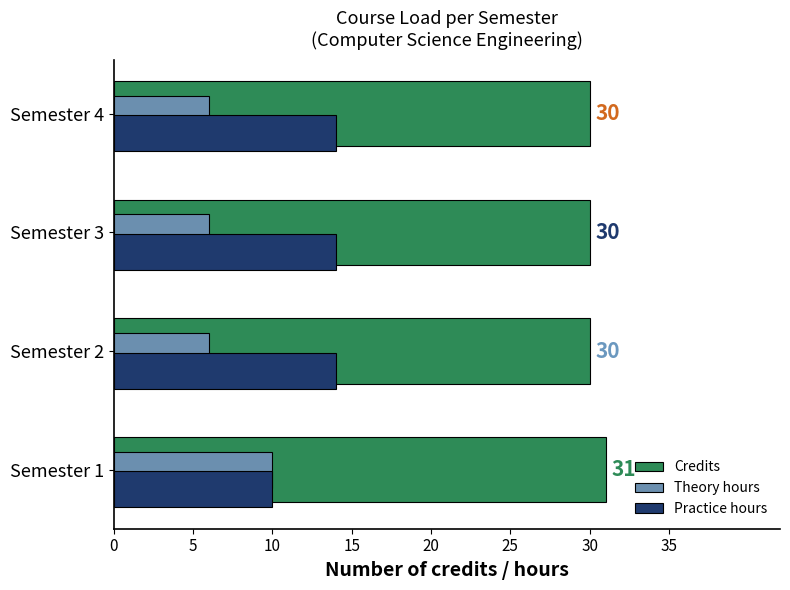

What is the spread (max minus min) of values at Semester 1?

21